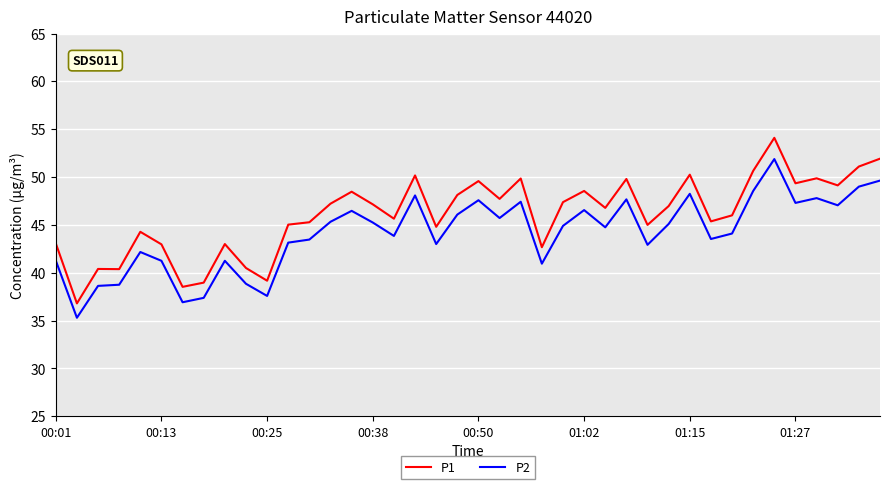

What is the difference between the maximum and minimum values in the P1 series?

17.3